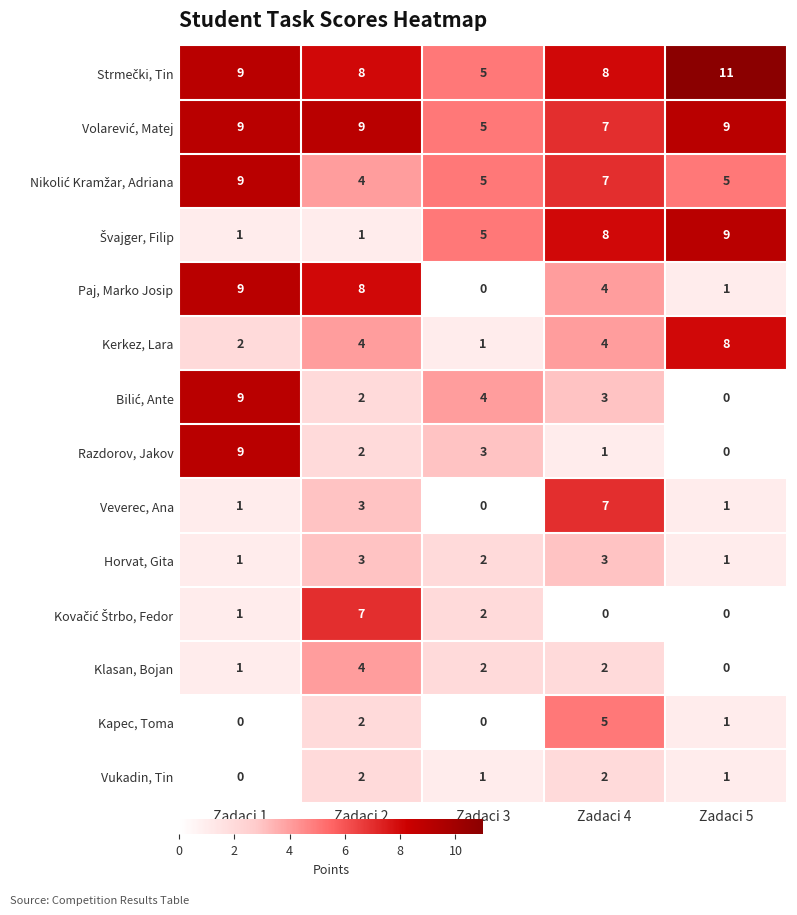

What is the maximum value for Kapec, Toma?

5